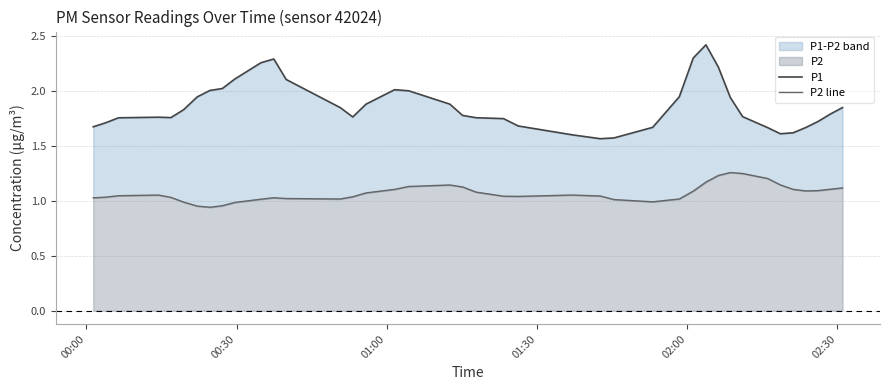

How many lines are shown in the chart?

2